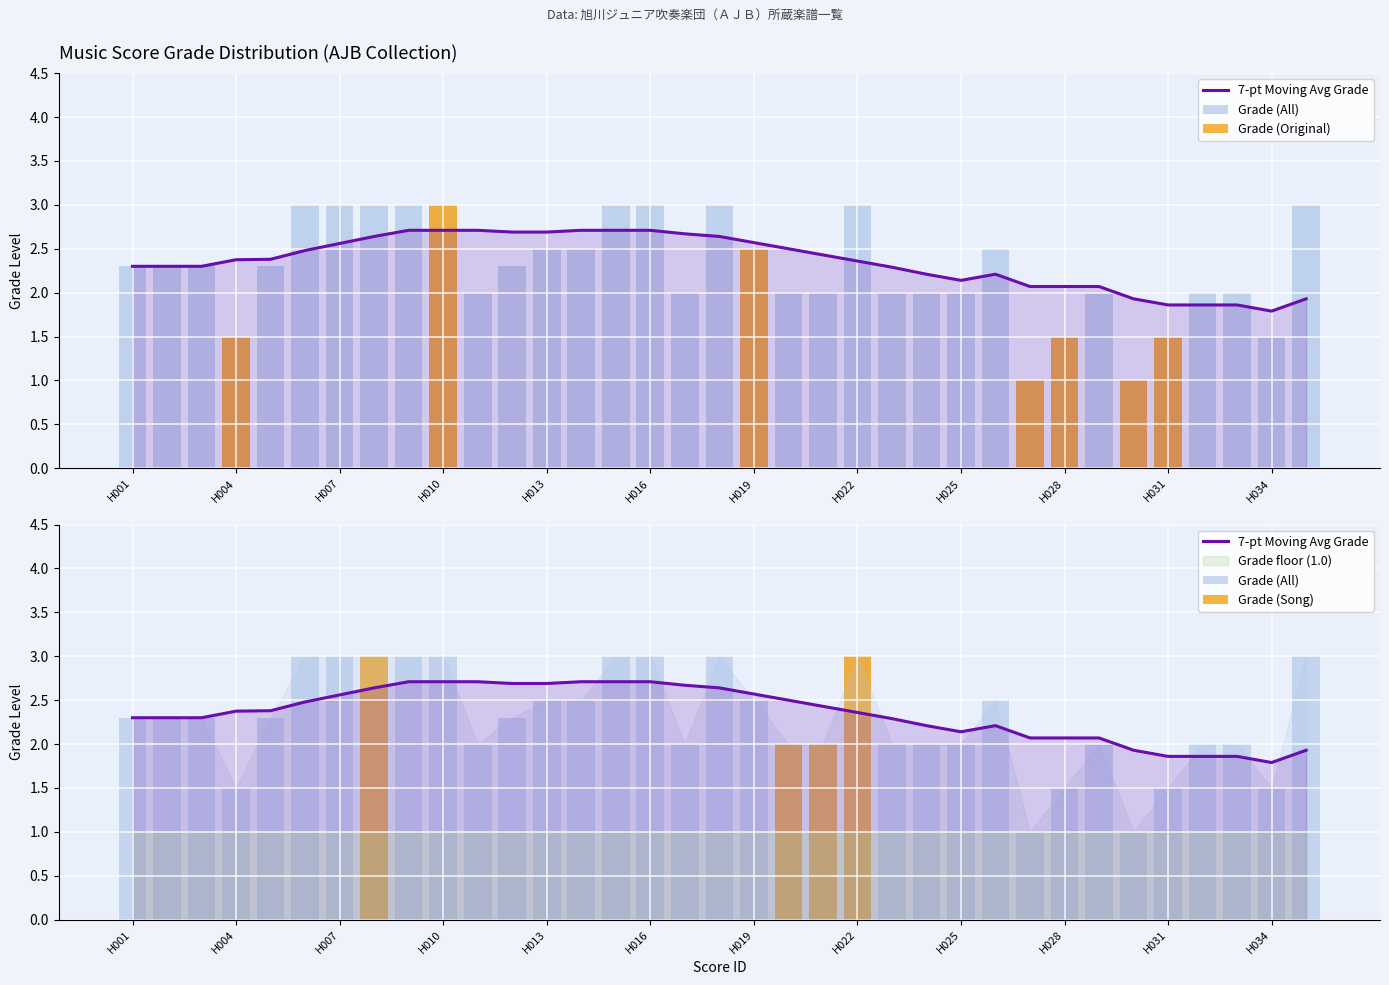

Reading left to right, extract all data points from this chart.

Grade: H001=2.3	H002=2.3	H003=2.3	H004=1.5	H005=2.3	H006=3.0	H007=3.0	H008=3.0	H009=3.0	H010=3.0	H011=2.0	H012=2.3	H013=2.5	H014=2.5	H015=3.0	H016=3.0	H017=2.0	H018=3.0	H019=2.5	H020=2.0	H021=2.0	H022=3.0	H023=2.0	H024=2.0	H025=2.0	H026=2.5	H027=1.0	H028=1.5	H029=2.0	H030=1.0	H031=1.5	H032=2.0	H033=2.0	H034=1.5	H035=3.0
7-pt Moving Avg Grade: H001=2.3	H002=2.3	H003=2.3	H004=2.4	H005=2.4	H006=2.5	H007=2.6	H008=2.6	H009=2.7	H010=2.7	H011=2.7	H012=2.7	H013=2.7	H014=2.7	H015=2.7	H016=2.7	H017=2.7	H018=2.6	H019=2.6	H020=2.5	H021=2.4	H022=2.4	H023=2.3	H024=2.2	H025=2.1	H026=2.2	H027=2.1	H028=2.1	H029=2.1	H030=1.9	H031=1.9	H032=1.9	H033=1.9	H034=1.8	H035=1.9